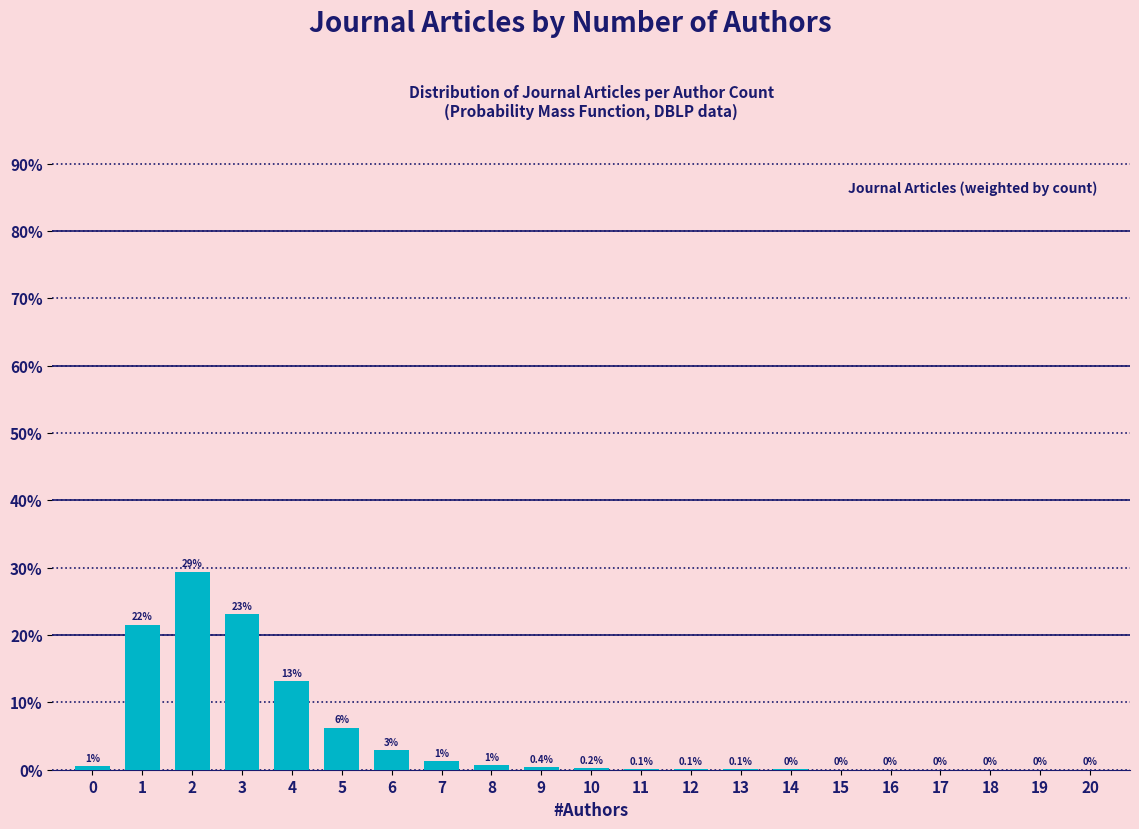

What is the maximum value shown in the chart?

29.4